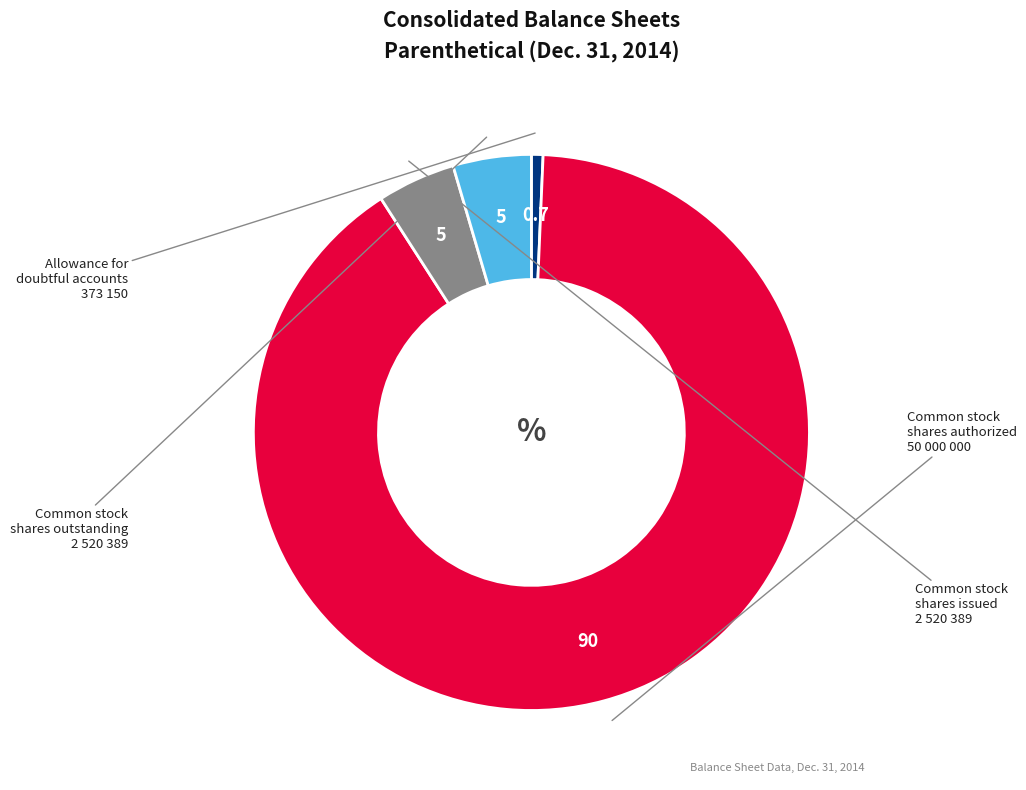

Is there any slice that represents more than half of the pie?

Yes